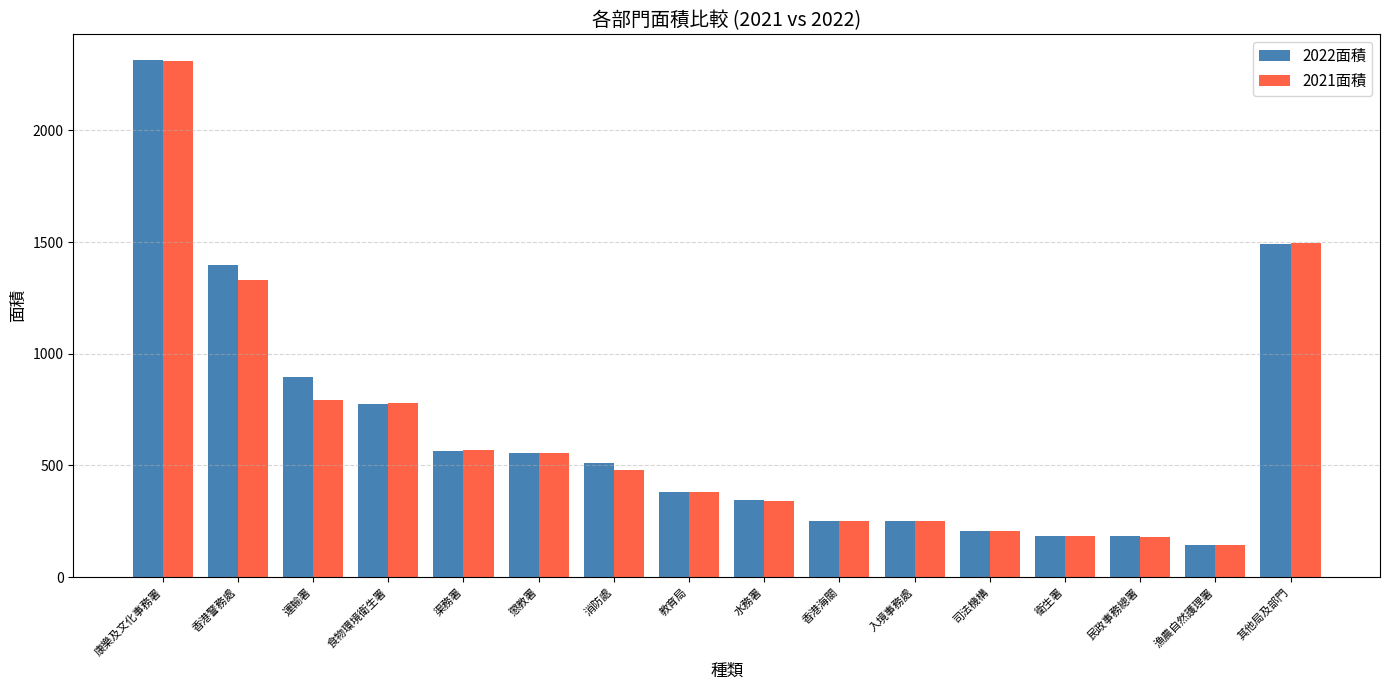

At 運輸署, list the series in order from smallest to largest.

2021面積, 2022面積